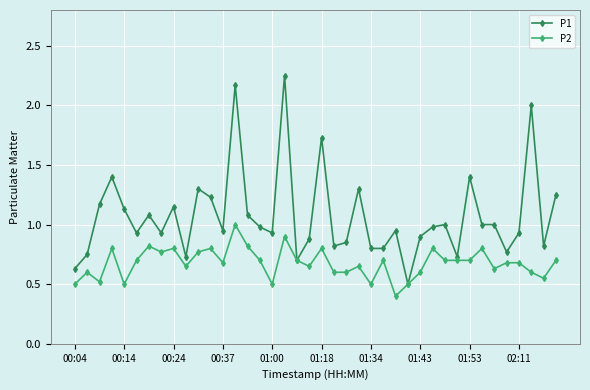

What are all the series names shown in the legend?

P1, P2